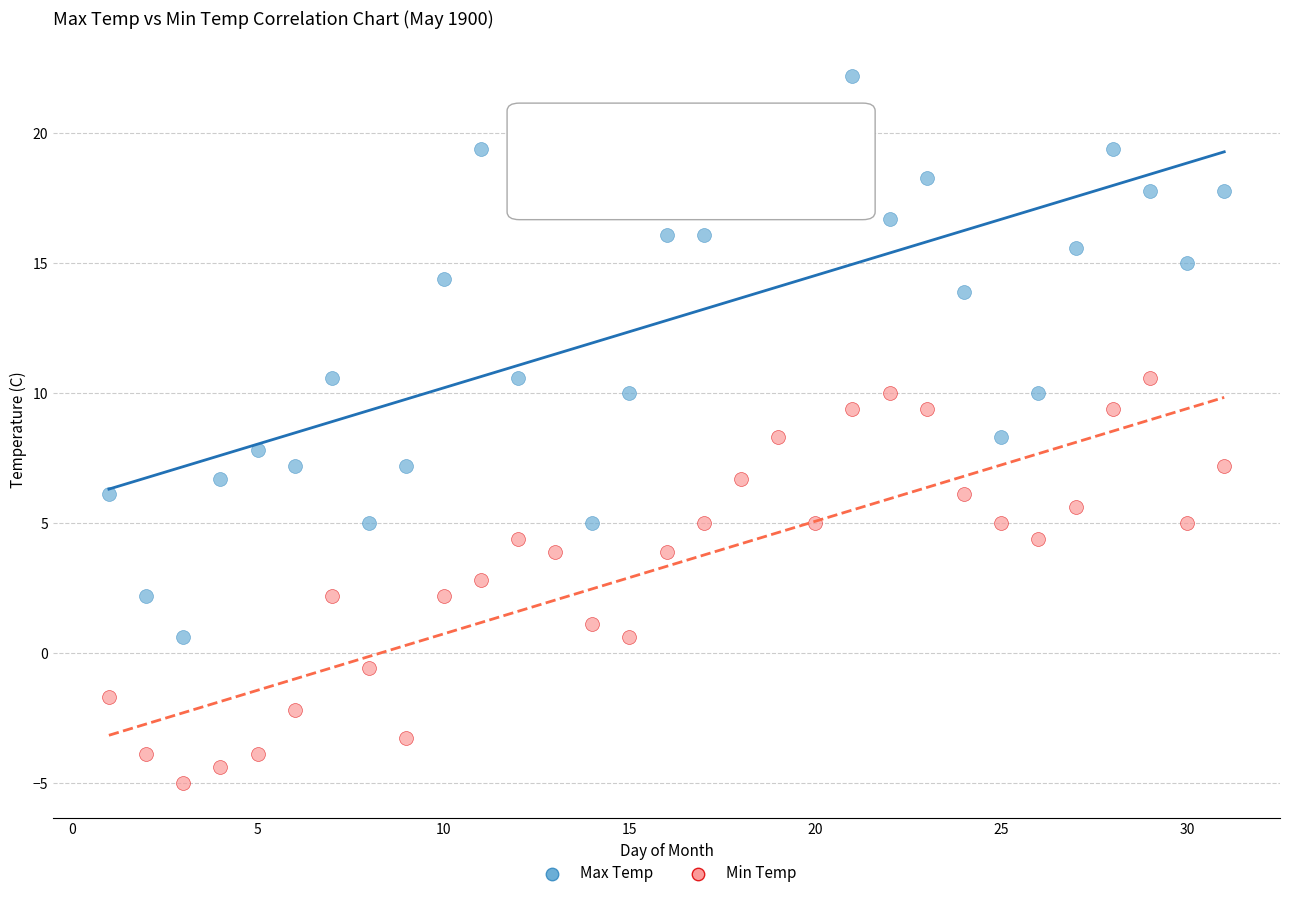

Across all data points, what is the range of X values (max minus min)?

30.0